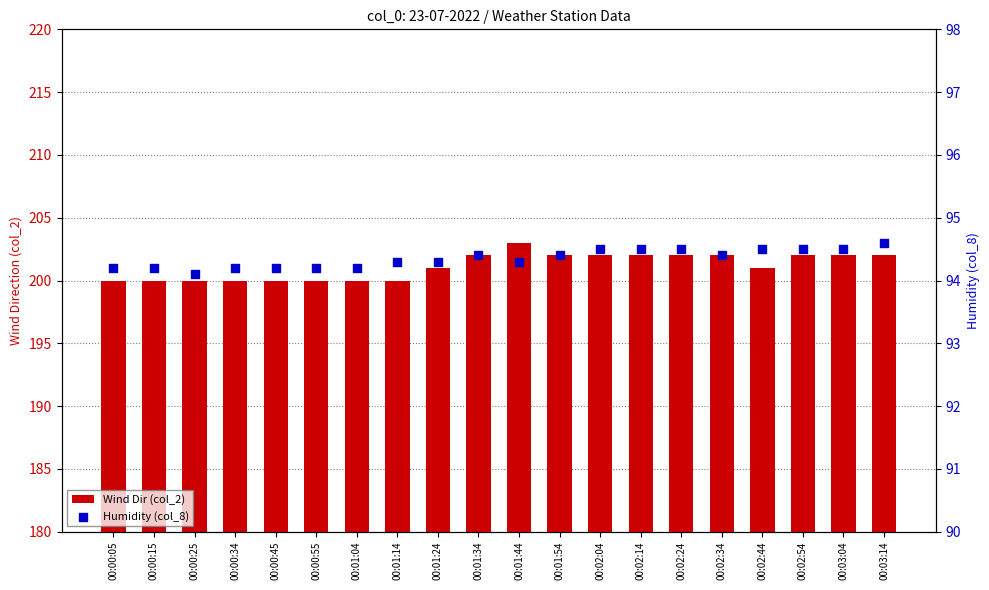

Which series reaches the maximum Y coordinate?

Wind Dir (col_2)